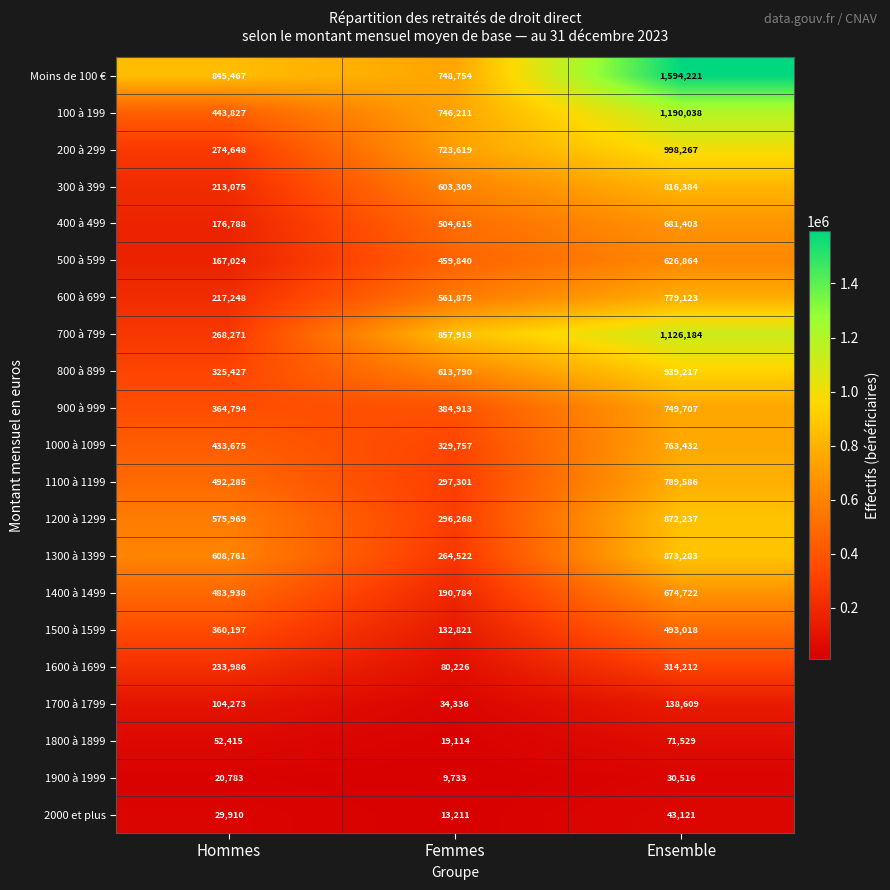

True or false: 1300 à 1399 has a value of 1048109 at Hommes.

False